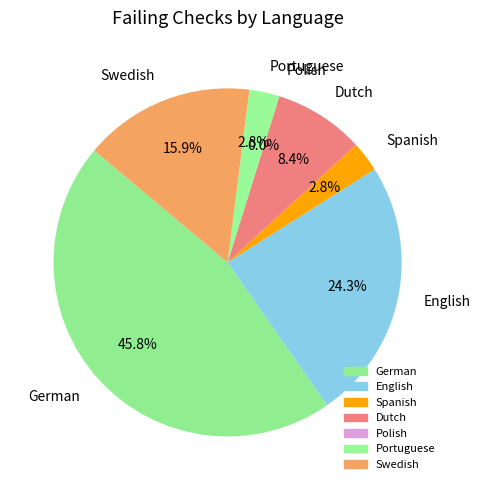

Is the sum of Portuguese and Dutch greater than half?

No